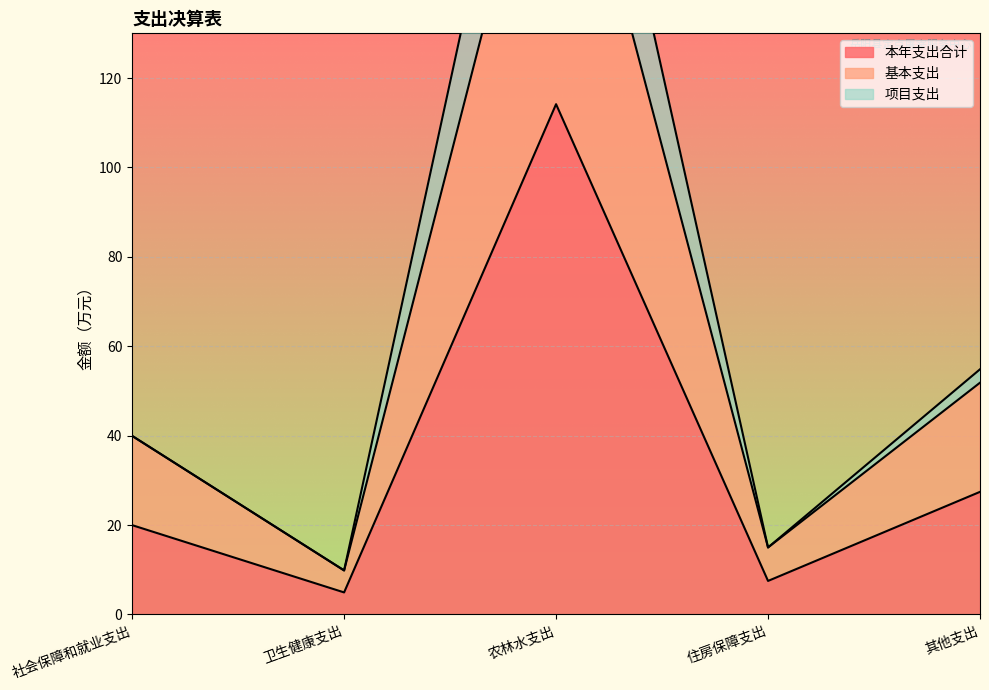

What is the label of the 5th point from the left?

其他支出